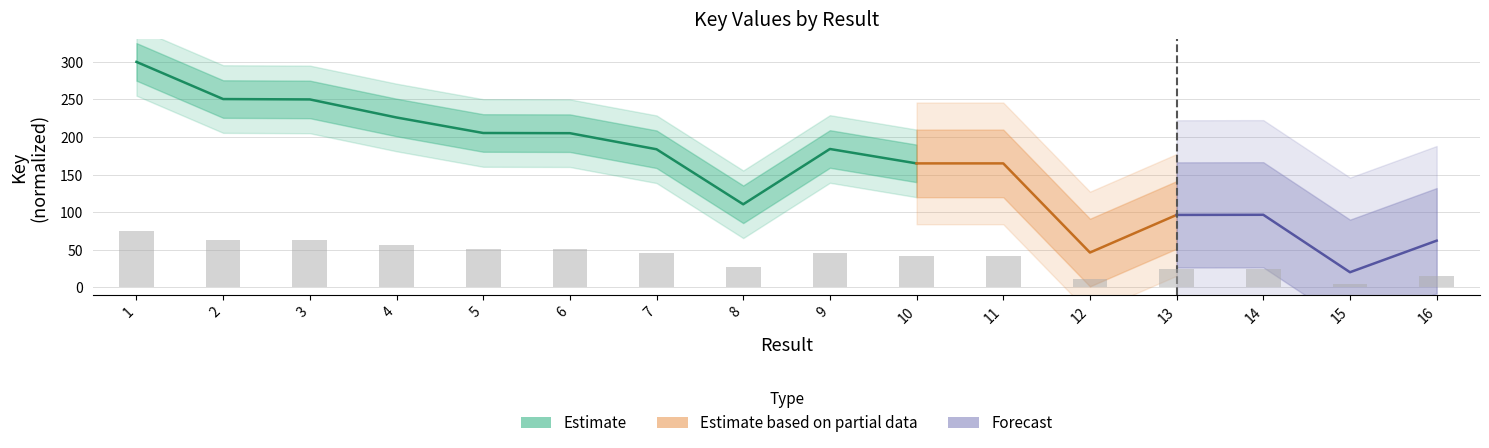

What is the smallest value displayed?

5.0